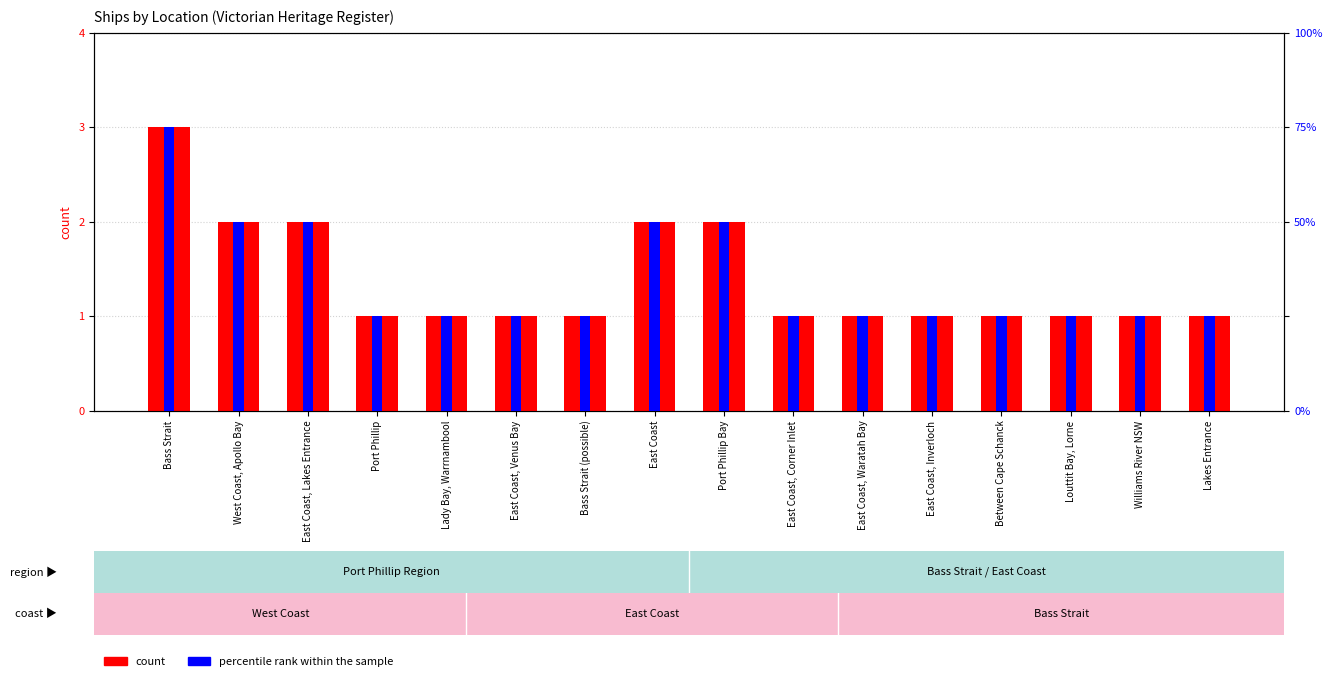

What is the difference between the highest and lowest values at Between Cape Schanck?

5.2